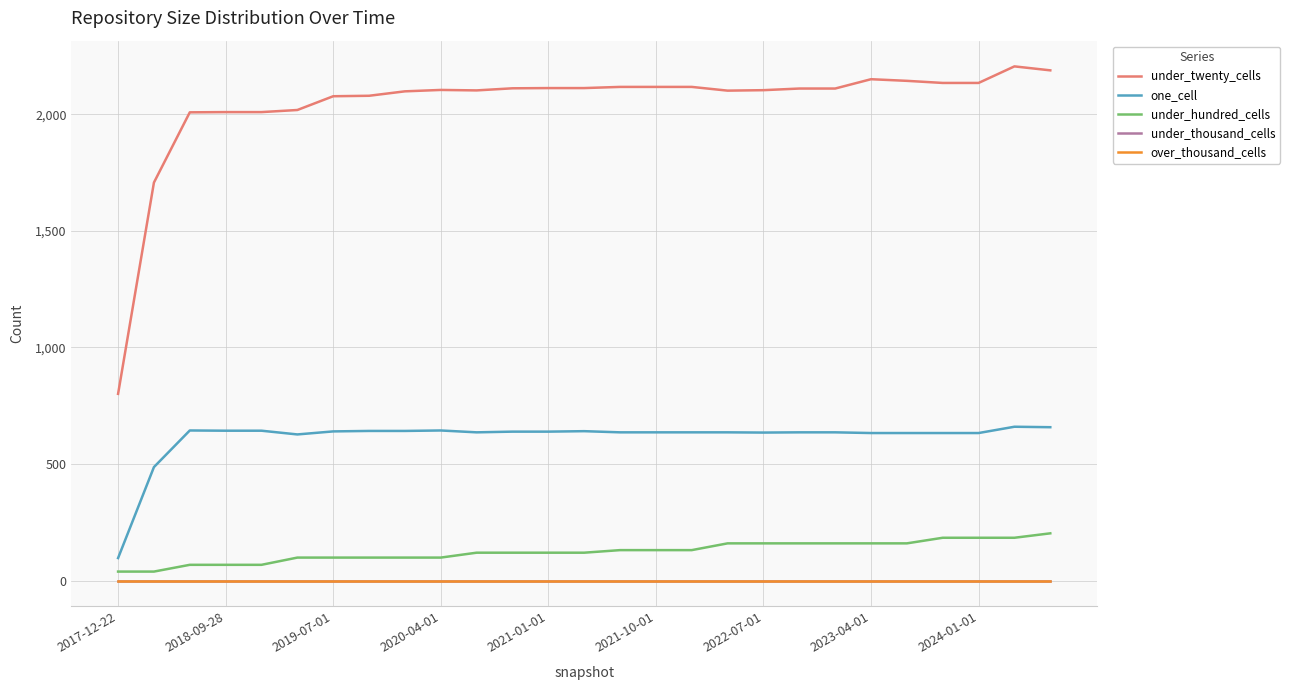

Does the chart display data point markers on the line(s)?

No